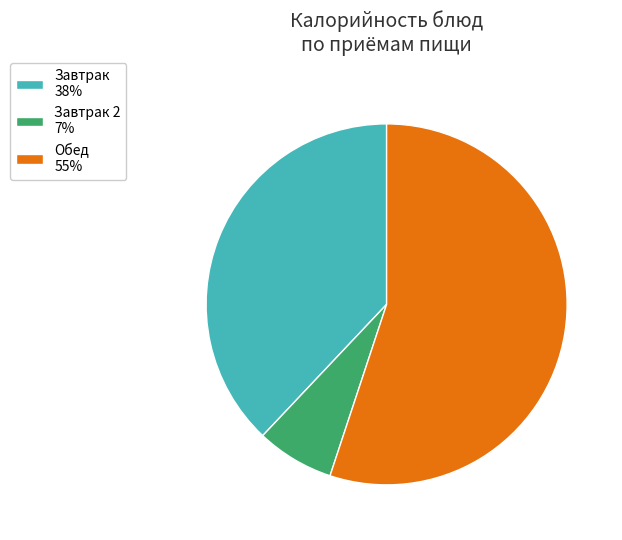

The Обед 55% slice represents 64% of the pie. True or false?

False